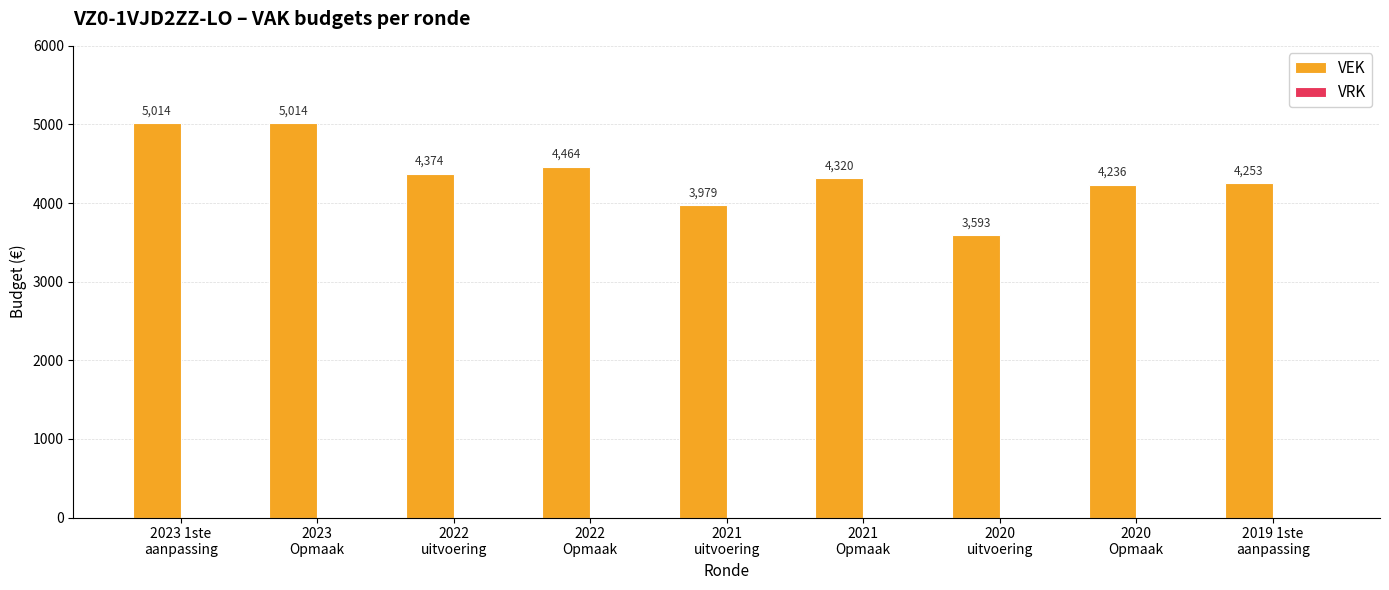

What is the difference between the maximum and second lowest values?

1035